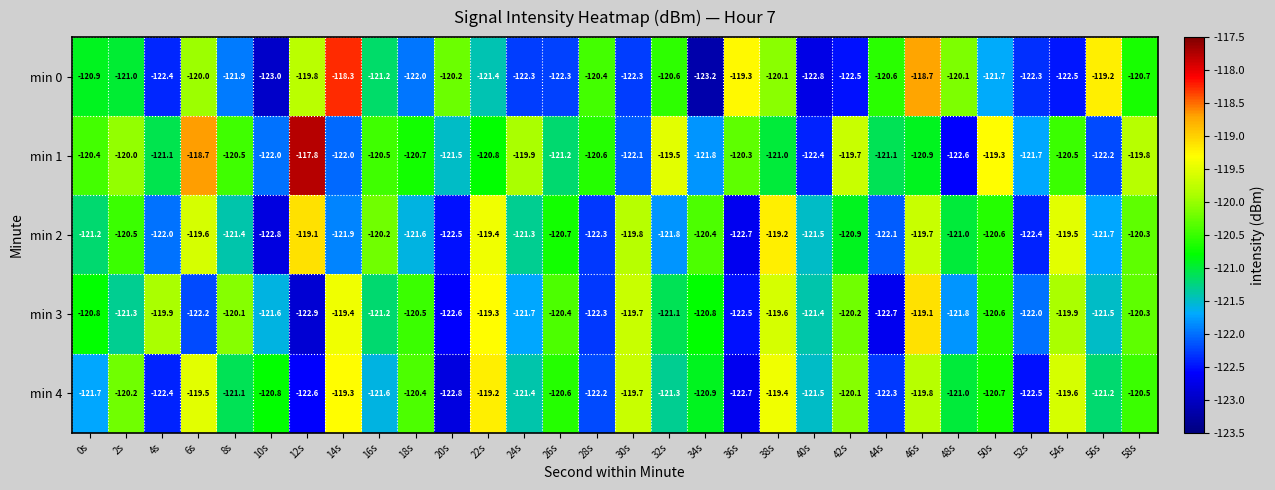

Is it true that min 1 equals -53.8 at 4s?

False